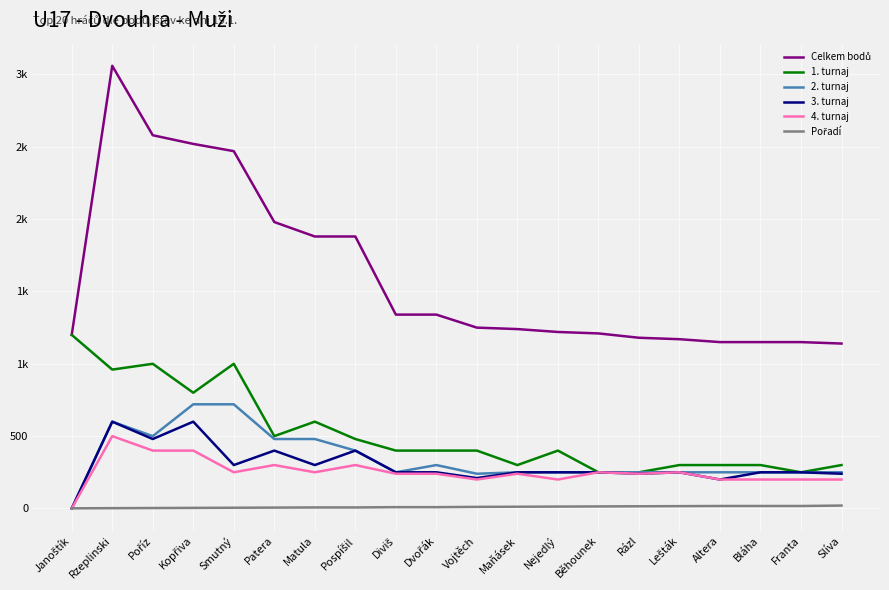

Does the chart have visible grid lines?

Yes